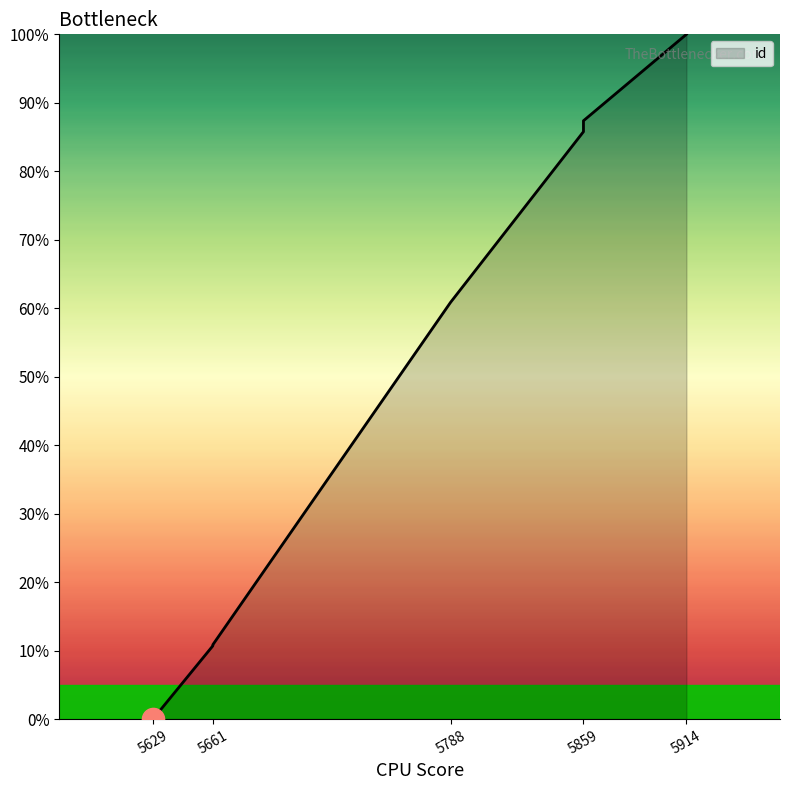

What is the difference between the values at 5914 and 5859?

12.9